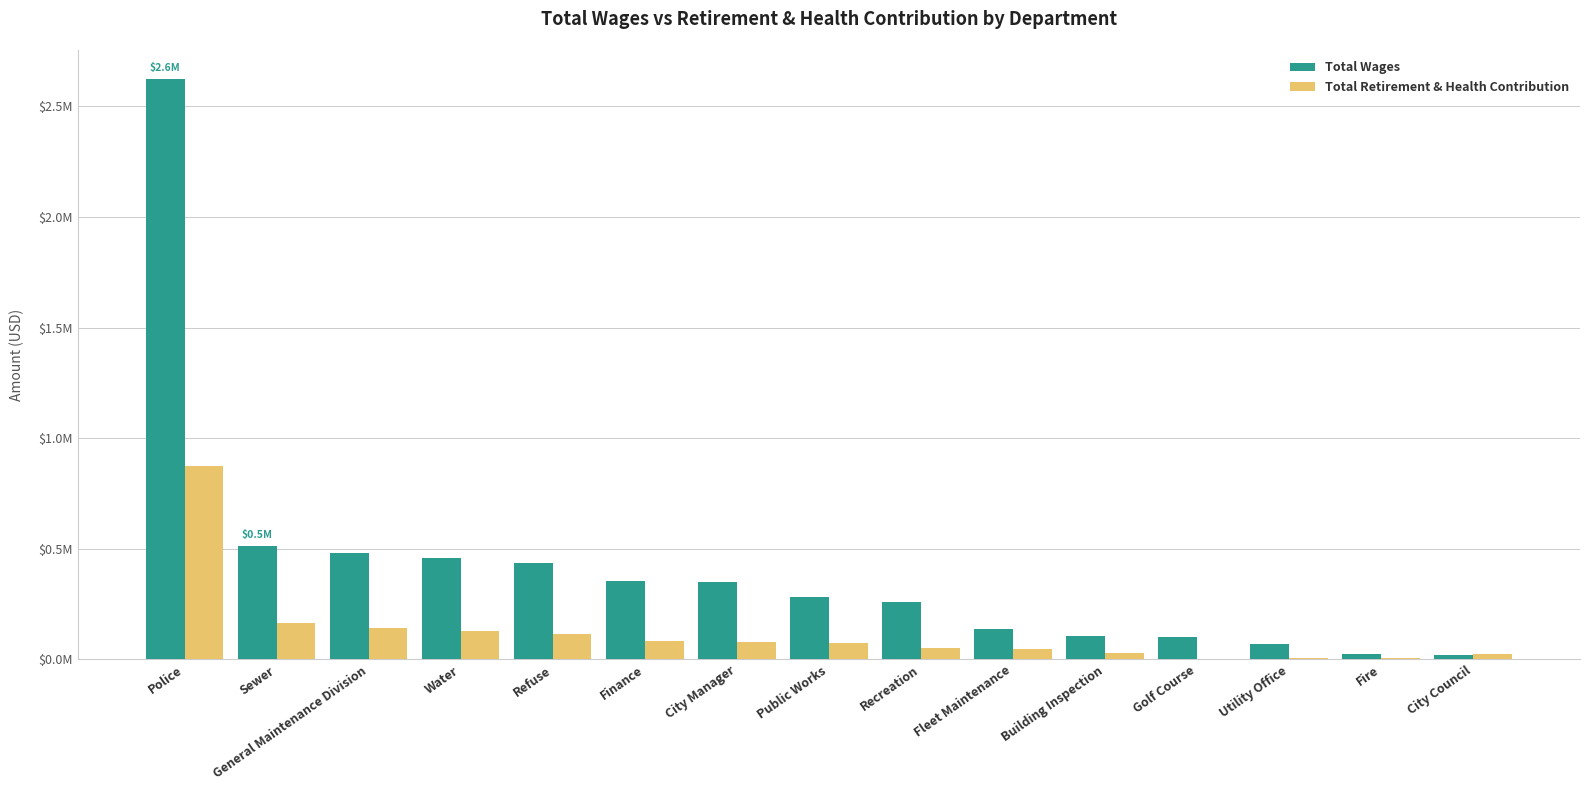

Reading left to right, what are all the values shown in this chart?

Total Wages: 2623508	513378	481207	458947	437052	354270	350024	283712	258925	137935	105325	103130	67805	26491	19200
Total Retirement & Health Contribution: 874948	162958	142454	127534	113097	81421	79876	72750	51809	46057	30792	3352	8119	7694	26142